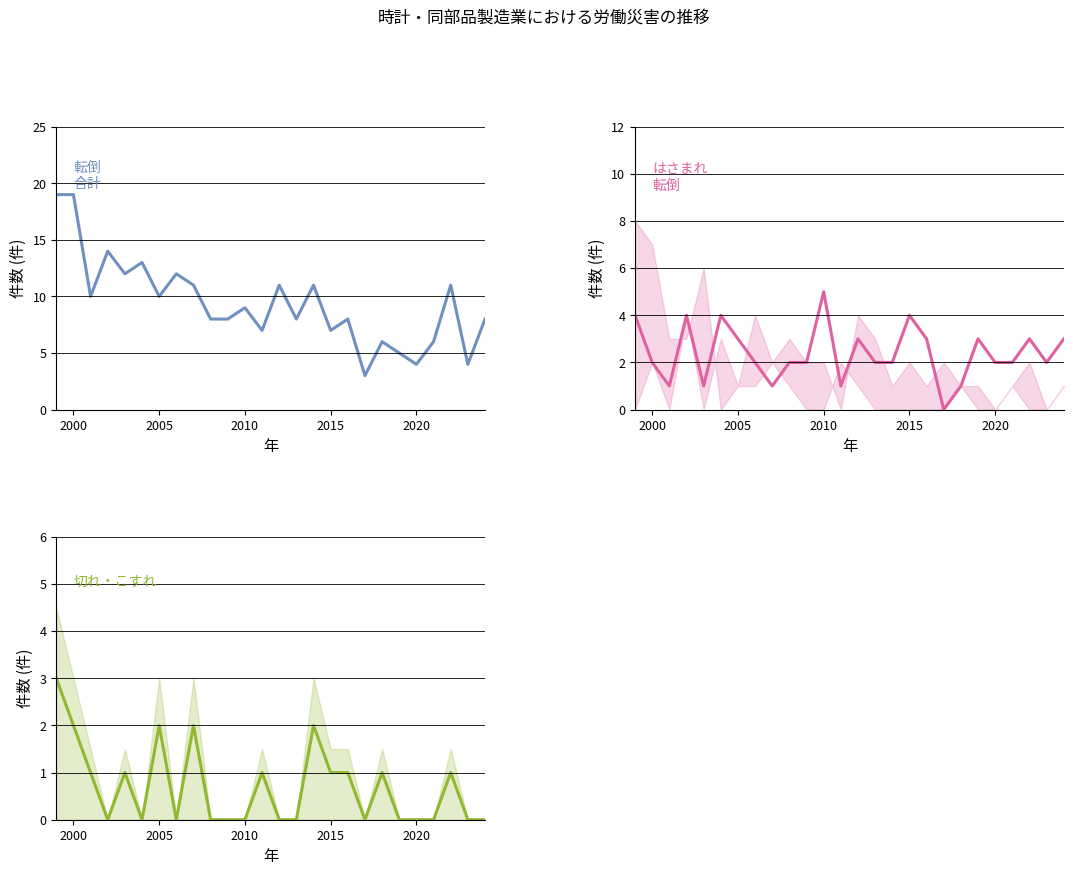

What is the value of the 合計 point at the 4th from the left?

14